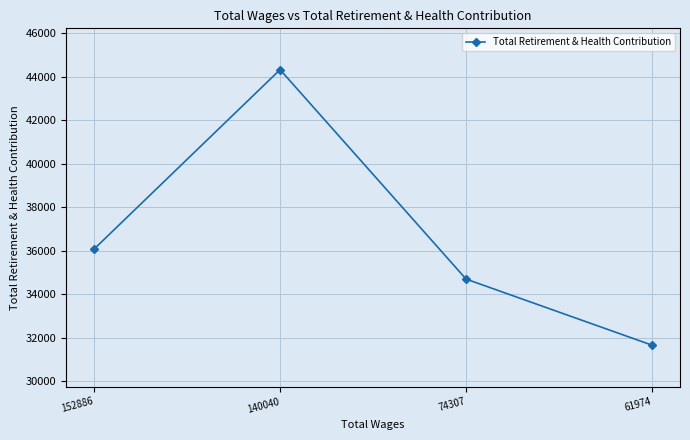

List the labels in order of value, smallest first.

61974, 74307, 152886, 140040